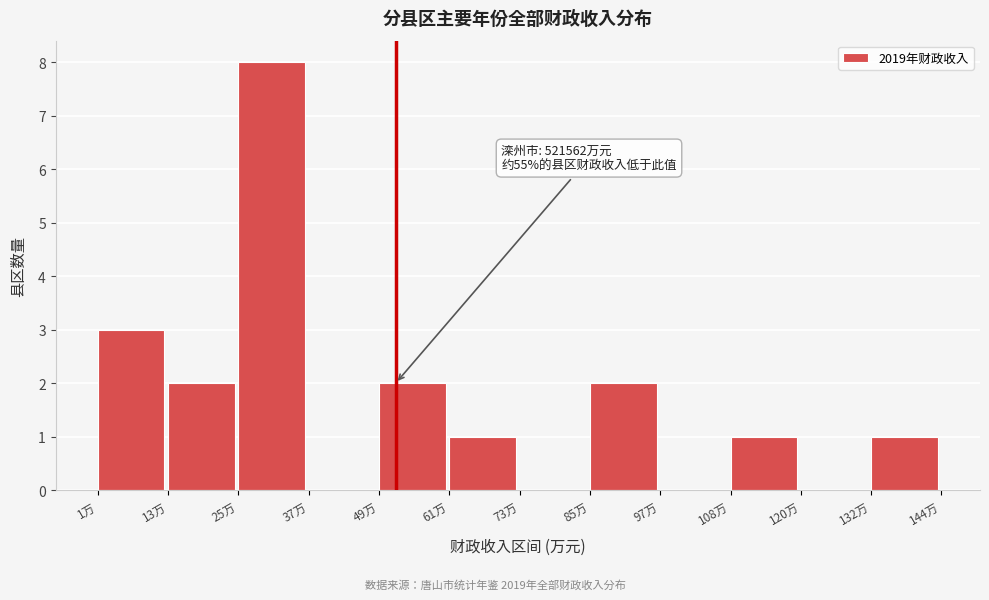

Reading left to right, what are all the values shown in this chart?

1万=3	13万=2	25万=8	37万=0	49万=2	61万=1	73万=0	85万=2	97万=0	108万=1	120万=0	132万=1